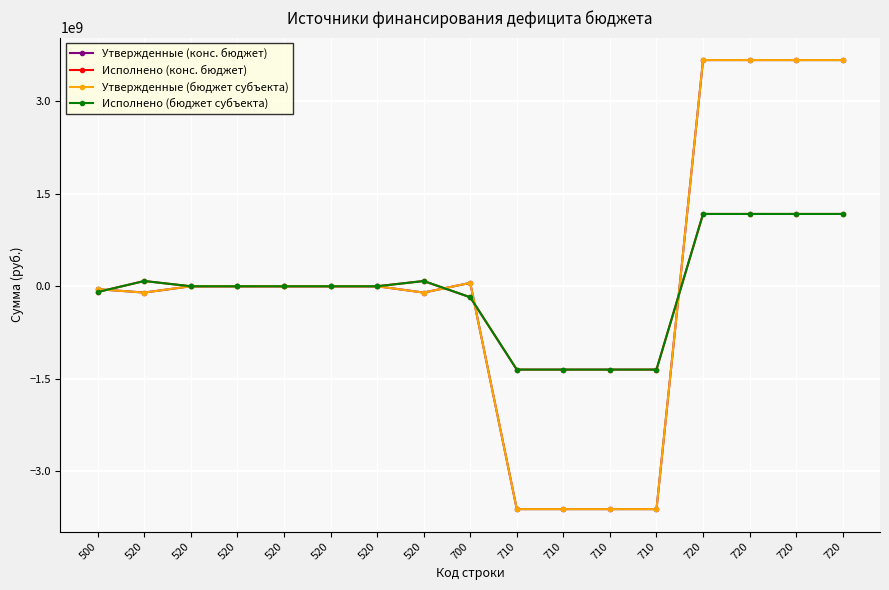

Does the chart have visible grid lines?

Yes